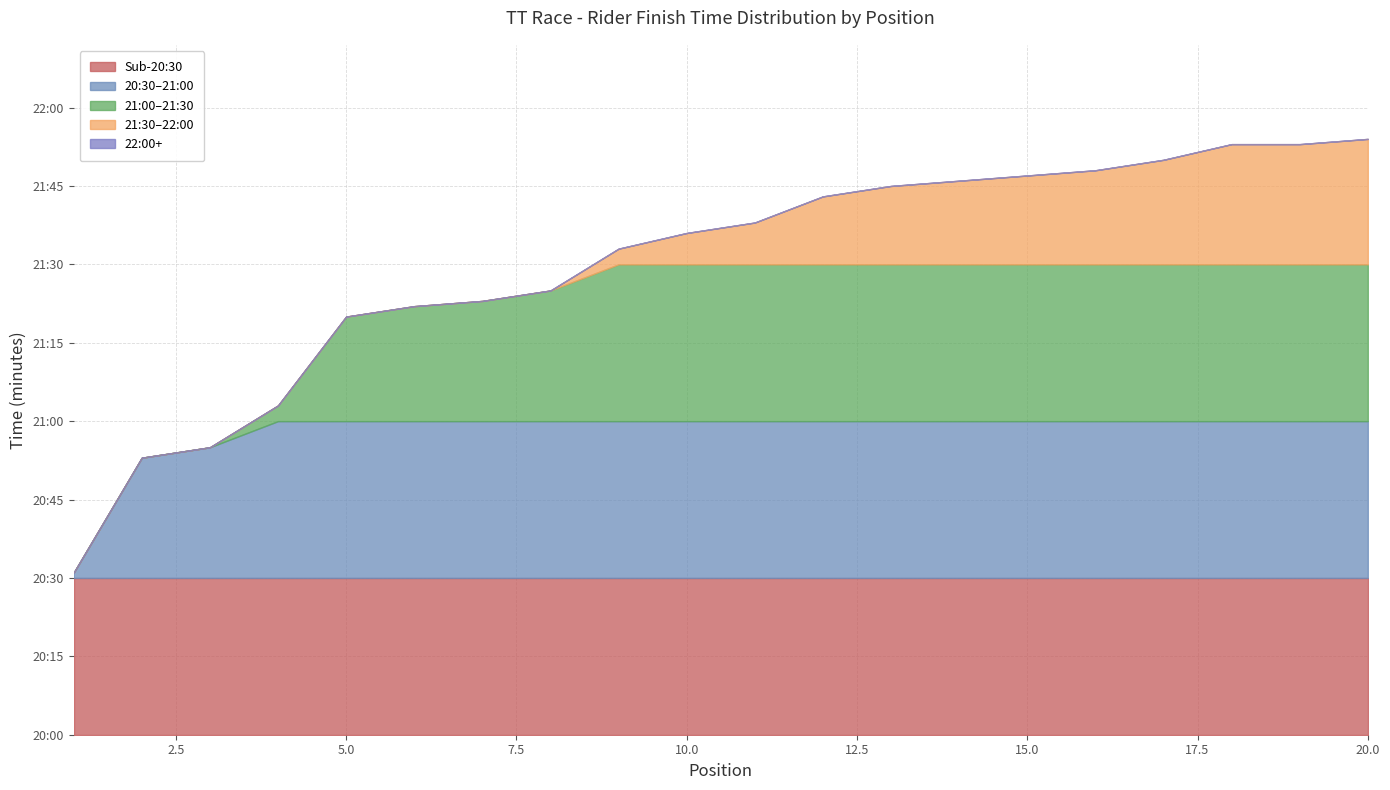

What value does the Time (minutes) series have at 4?

21.1